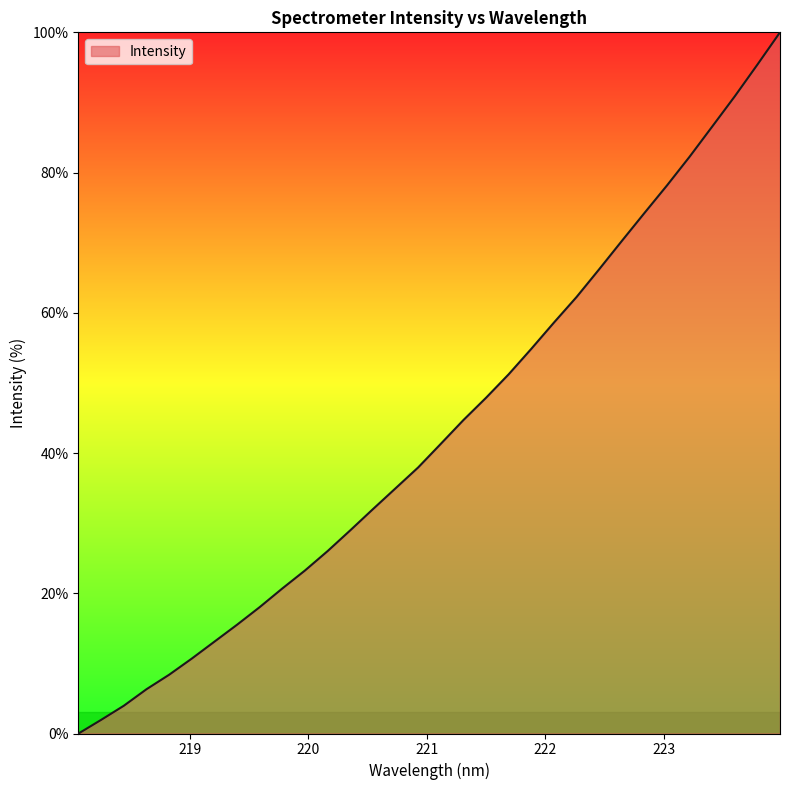

What is the greatest value displayed?

100.0